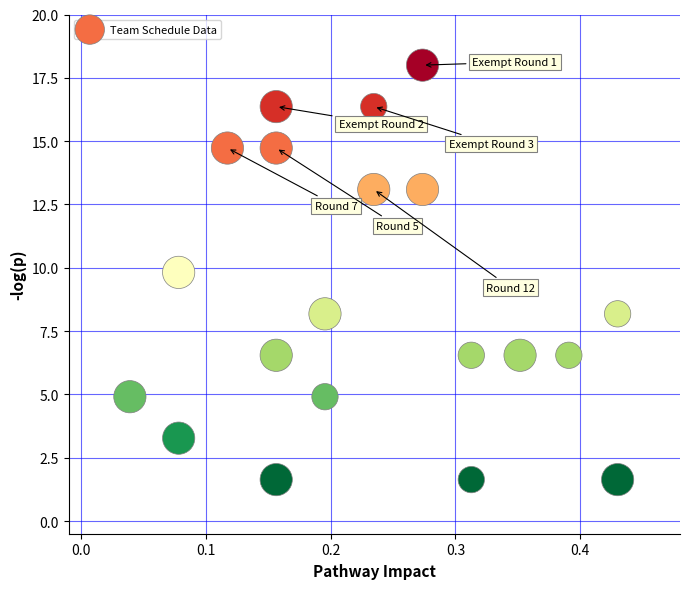

What is the range of Y values (max minus min)?

16.4